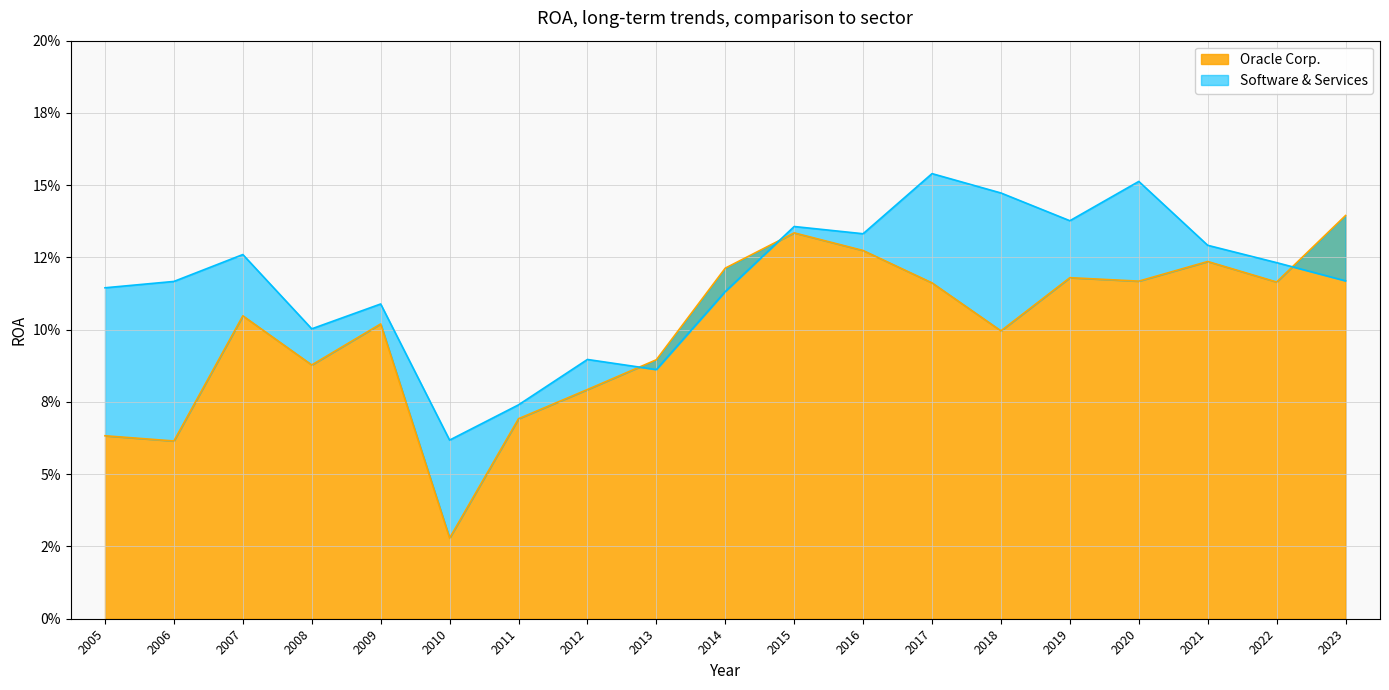

At 2007, list the series in order from largest to smallest.

Software & Services, Oracle Corp.